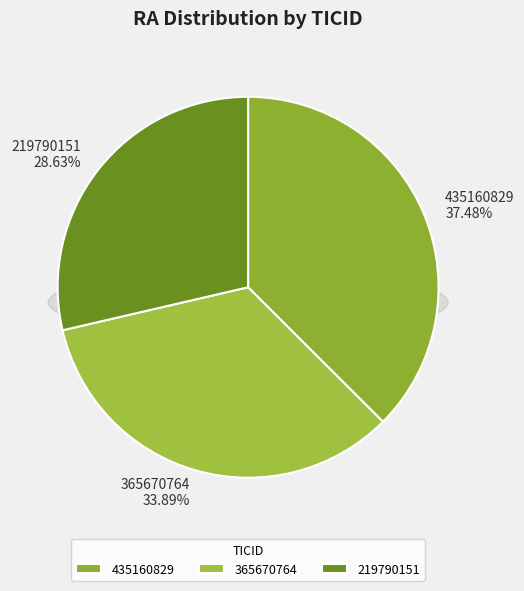

Count the number of slices in the pie.

3